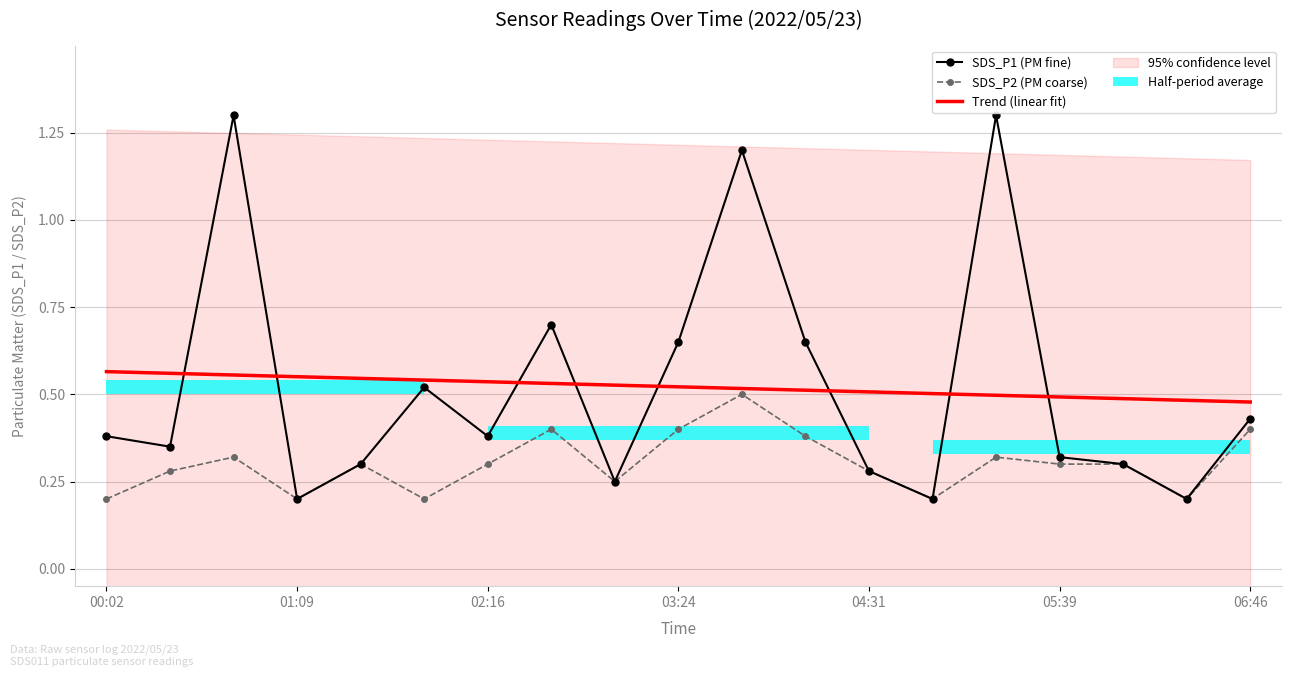

What is the value of the SDS_P2 (PM coarse) bar at the 12th from the left?

0.4